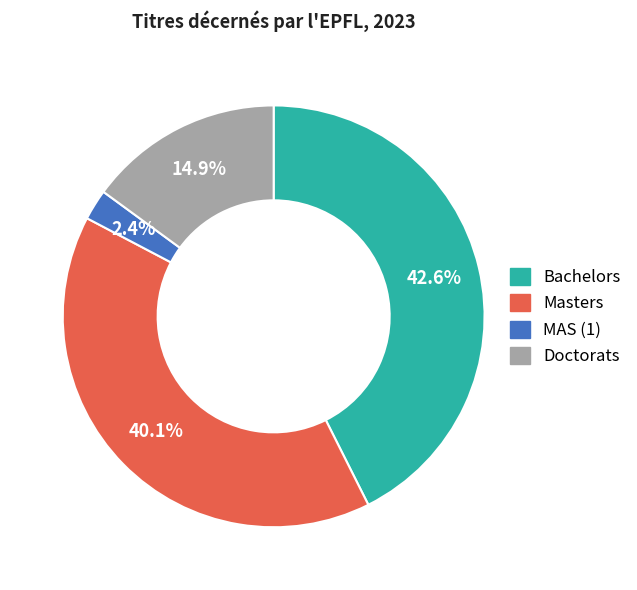

Does Bachelors represent more than half of the total?

No